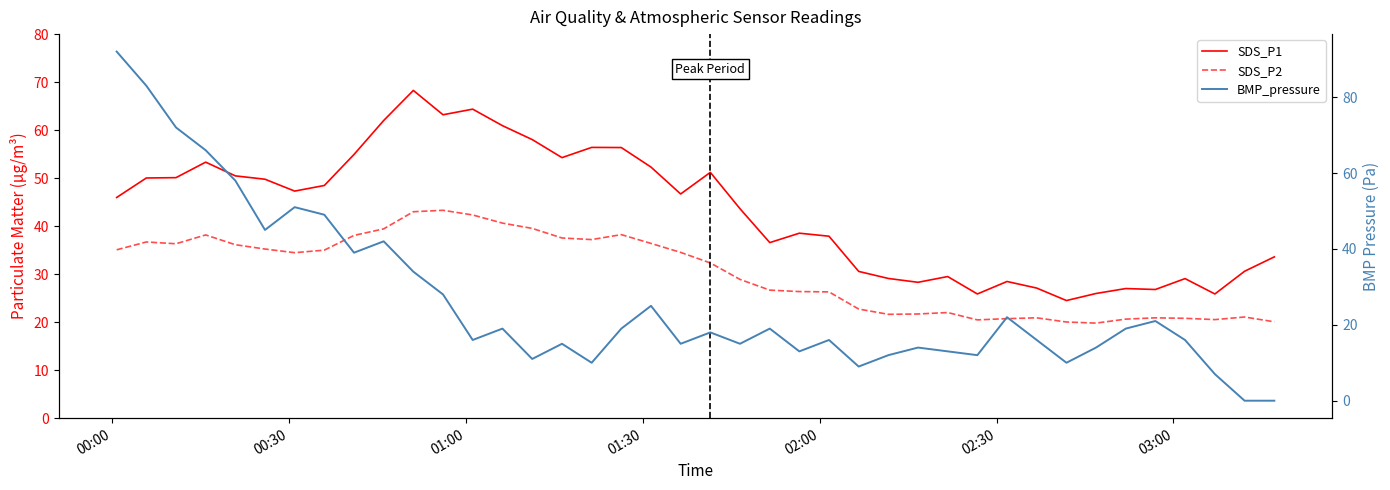

What is the average value of the SDS_P1 series?

43.1